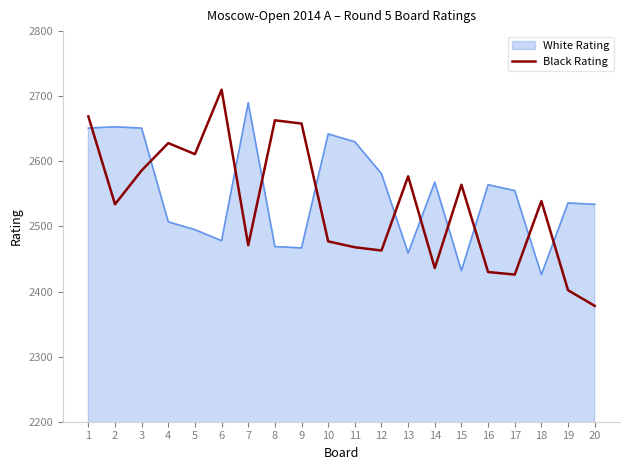

What is the difference between the maximum and minimum values?

332